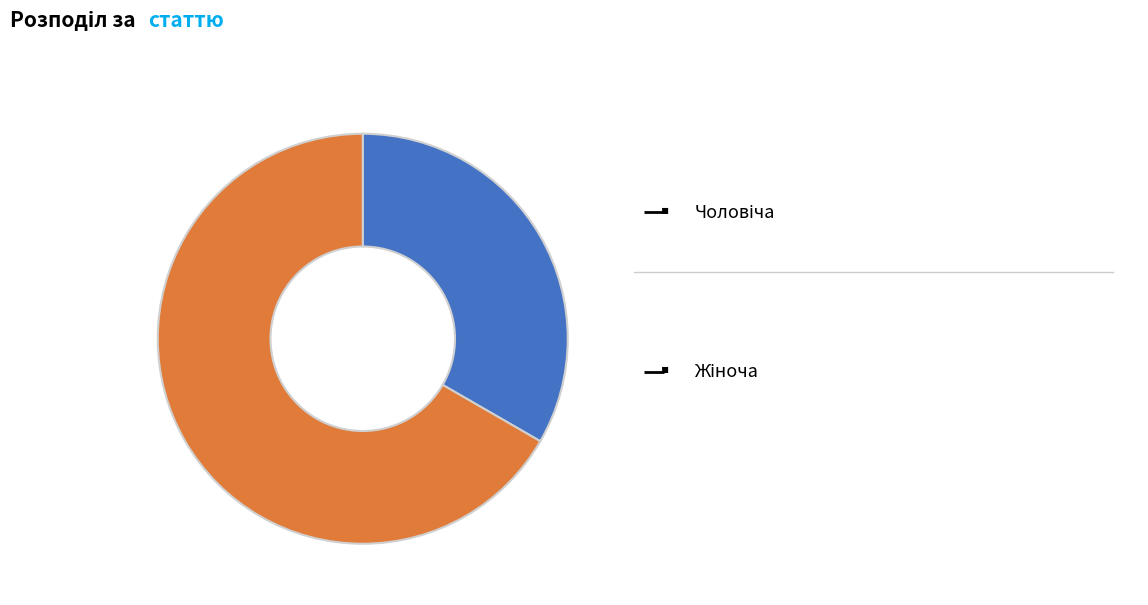

How many slices are in this pie chart?

2